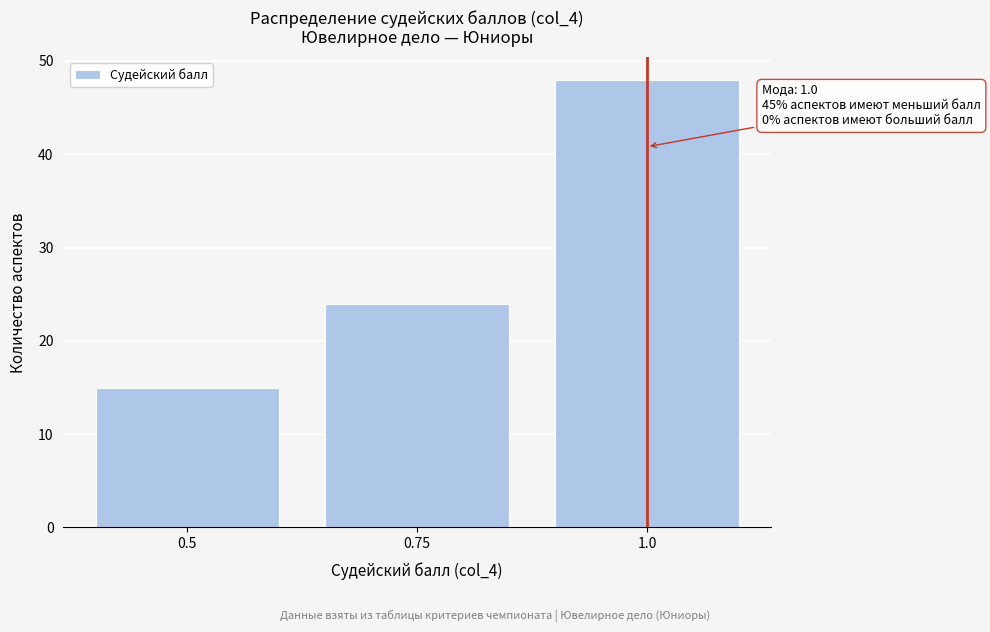

Reading right to left, list all the values displayed in this chart.

48	24	15